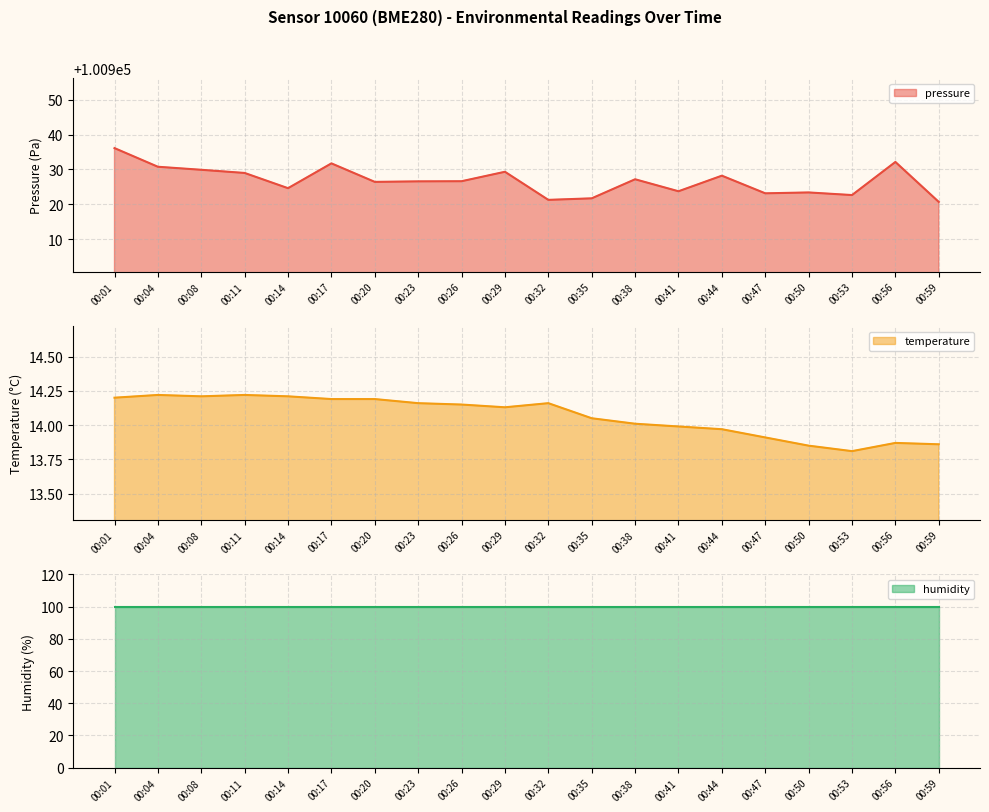

In pressure, how many points are lower than both neighbors (excluding endpoints)?

6